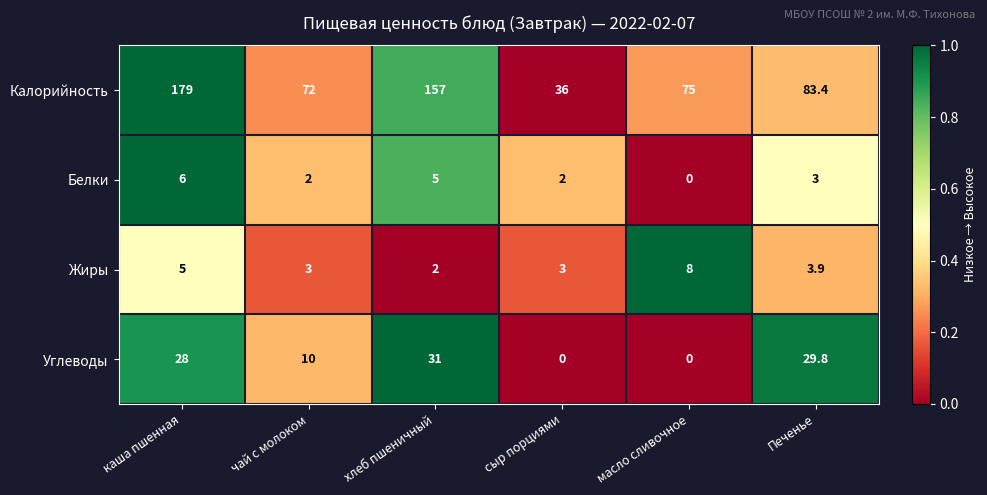

The Углеводы series shows 50.3 at хлеб пшеничный. True or false?

False